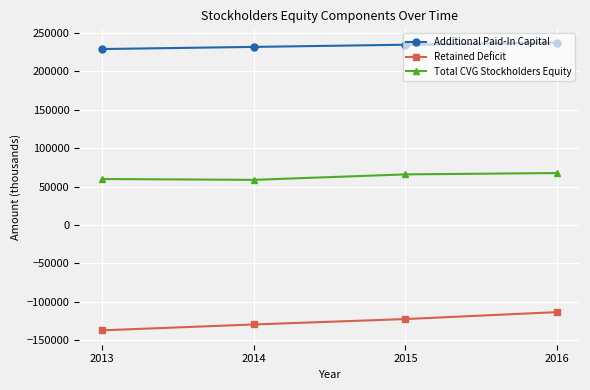

What is the sum of the Total CVG Stockholders Equity values at 2013 and 2014?

118709